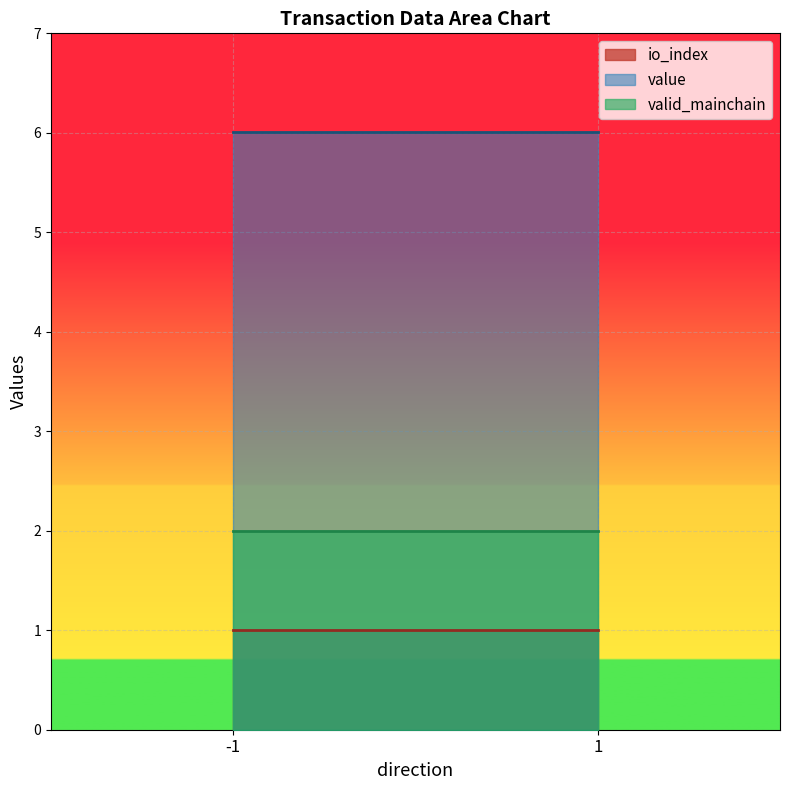

What is the difference between the highest and lowest values at 1?

5.0